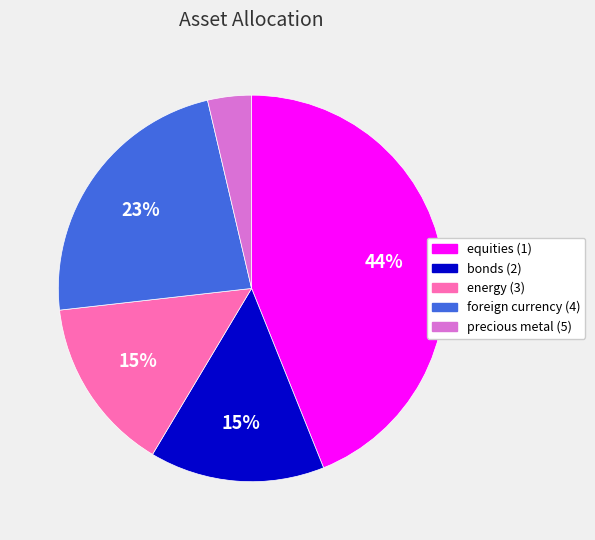

What is the smallest slice in the pie chart?

precious metal (5)